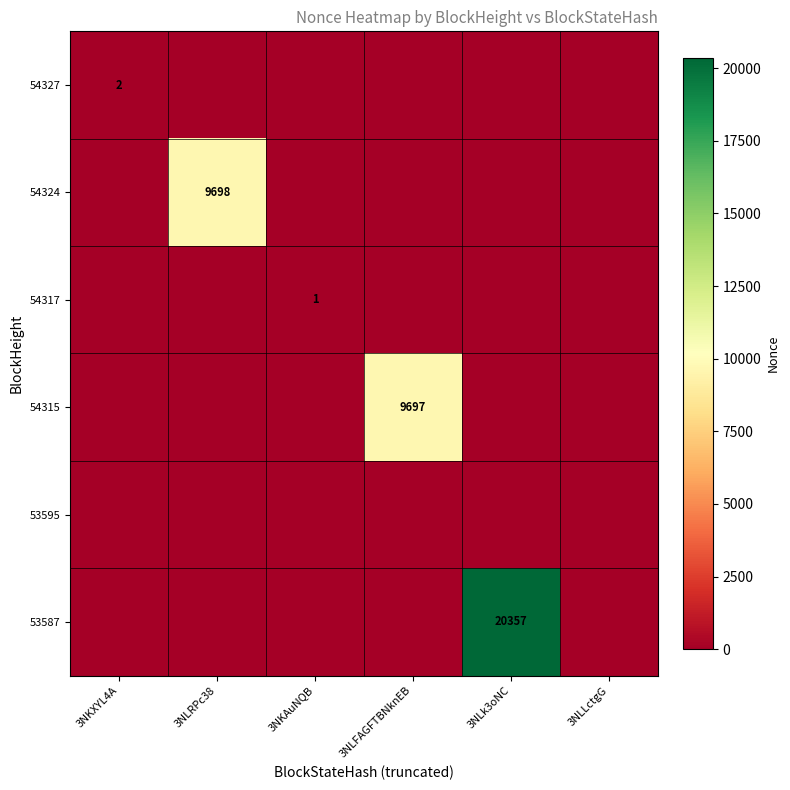

Is the value of 54315 at 3NKAuNQB greater than the value of 53595 at 3NKXYL4A?

No